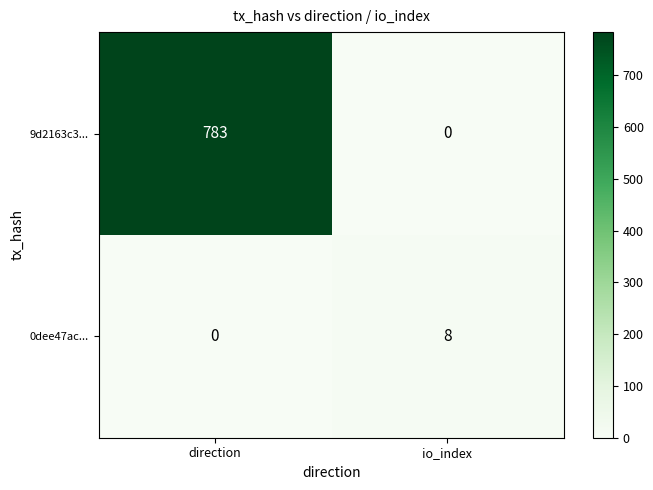

Rank the categories by 0dee47ac... value from highest to lowest.

io_index, direction